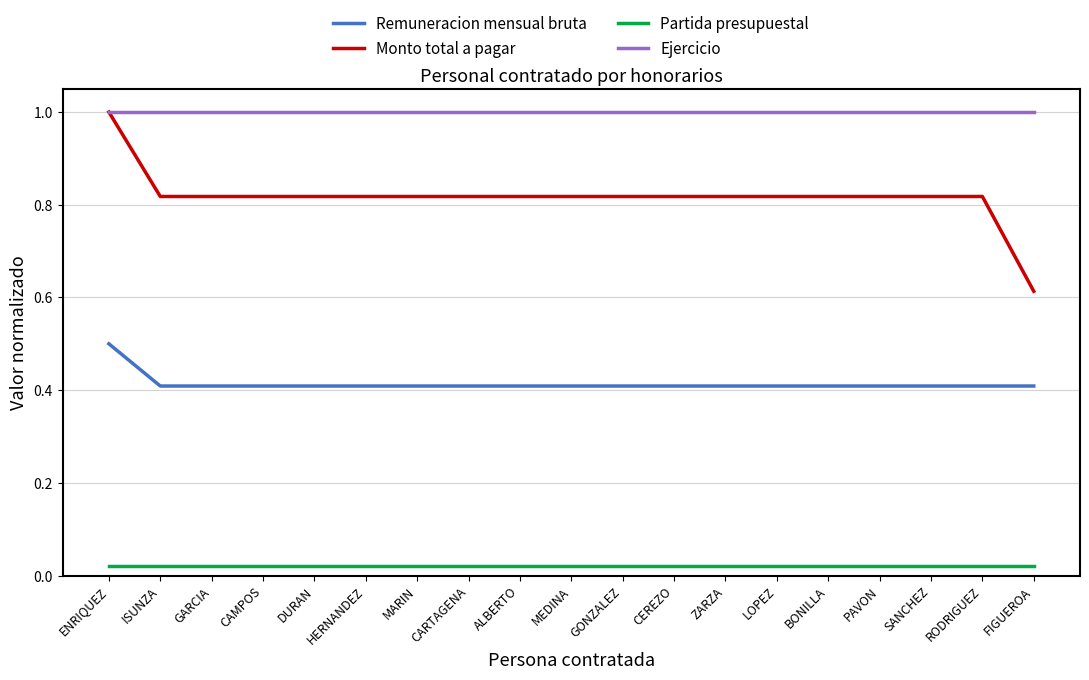

List the series in order of their overall mean, highest first.

Ejercicio, Monto total a pagar, Remuneracion mensual bruta, Partida presupuestal